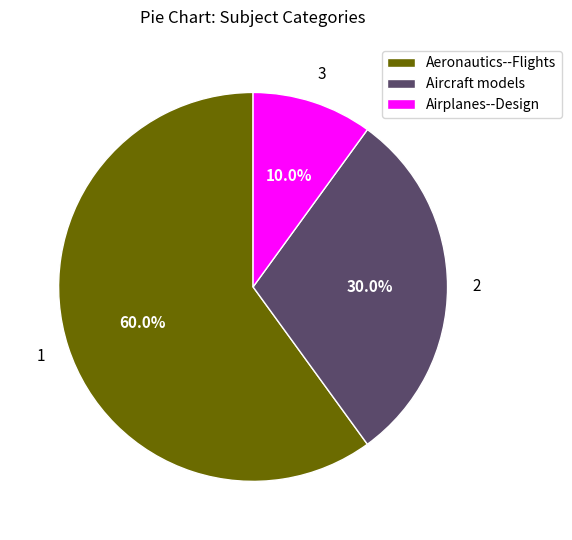

Which slice is the smallest?

Airplanes--Design